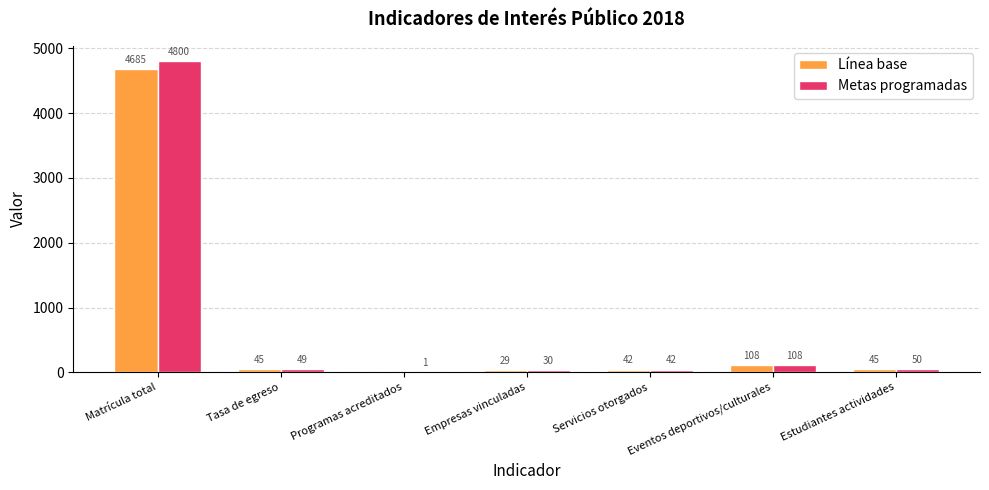

Is the value of Línea base at Estudiantes actividades greater than the value of Metas programadas at Estudiantes actividades?

No